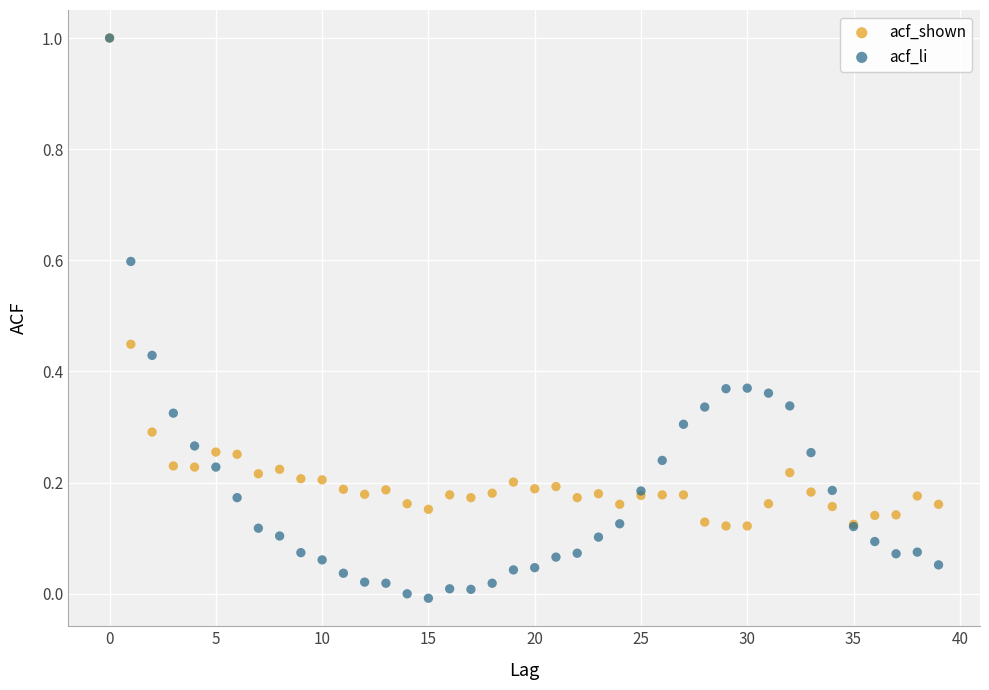

What are all the series names shown in the legend?

acf_shown, acf_li